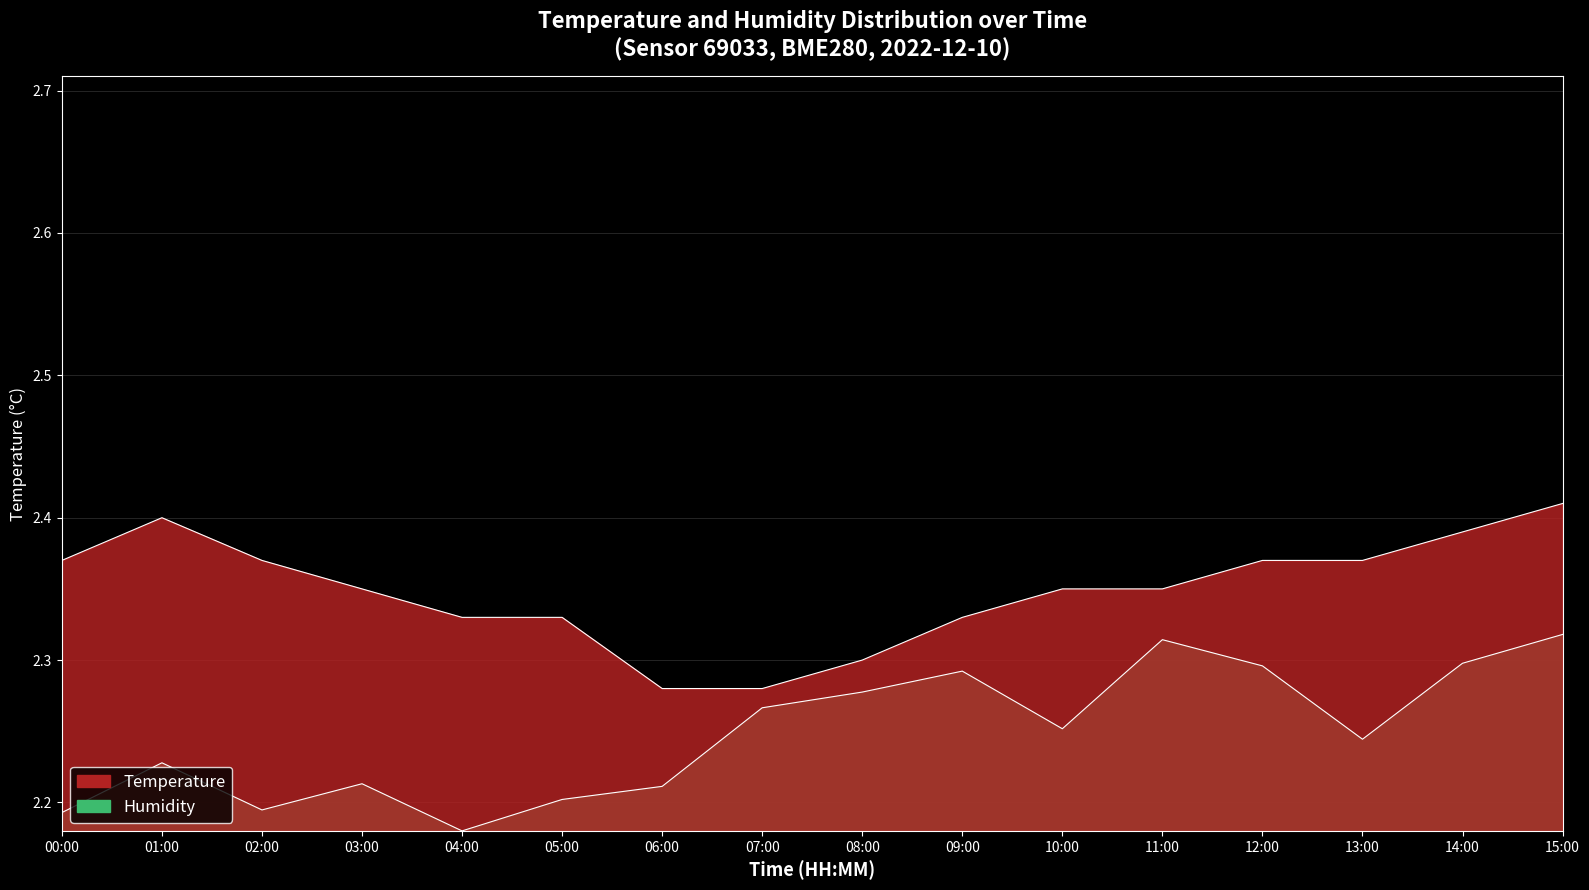

What is the approximate value of humidity at 02:00?

2.2